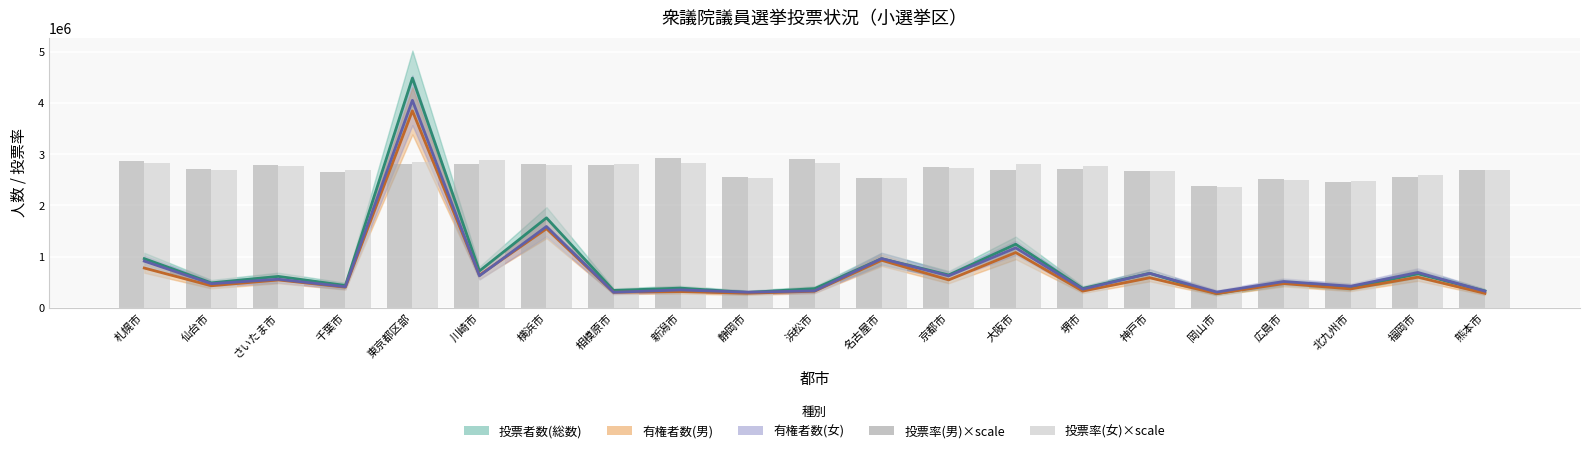

At which category is the sum across all series the highest?

新潟市